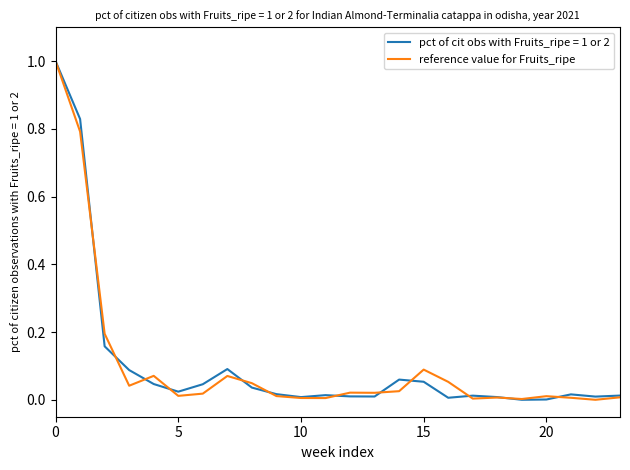

What is the maximum value for reference value for Fruits_ripe?

1.0